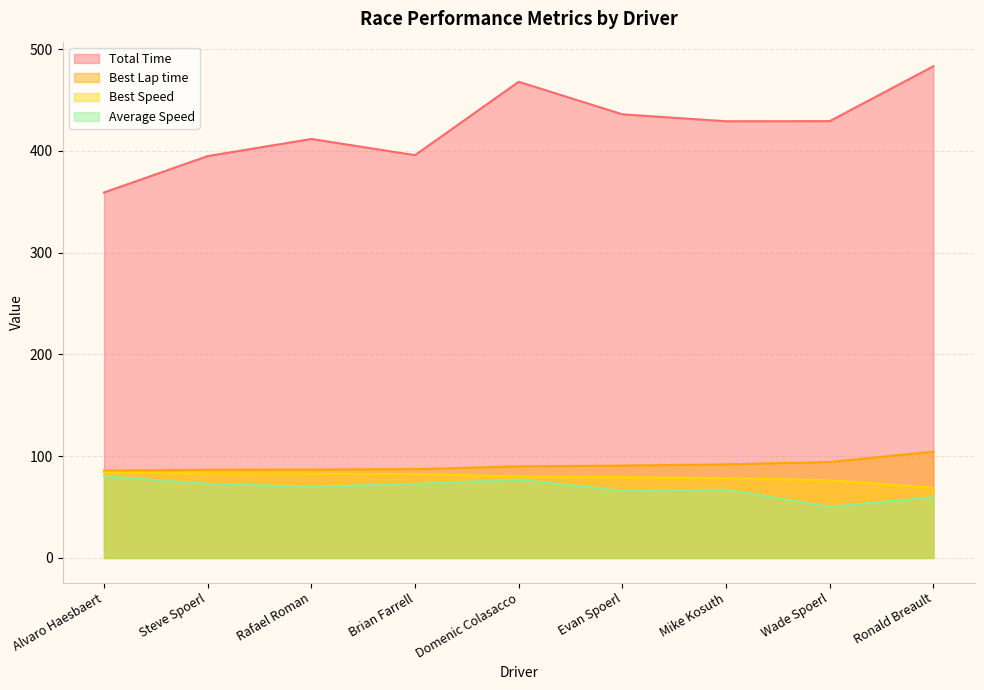

What position from the right is Brian Farrell?

6